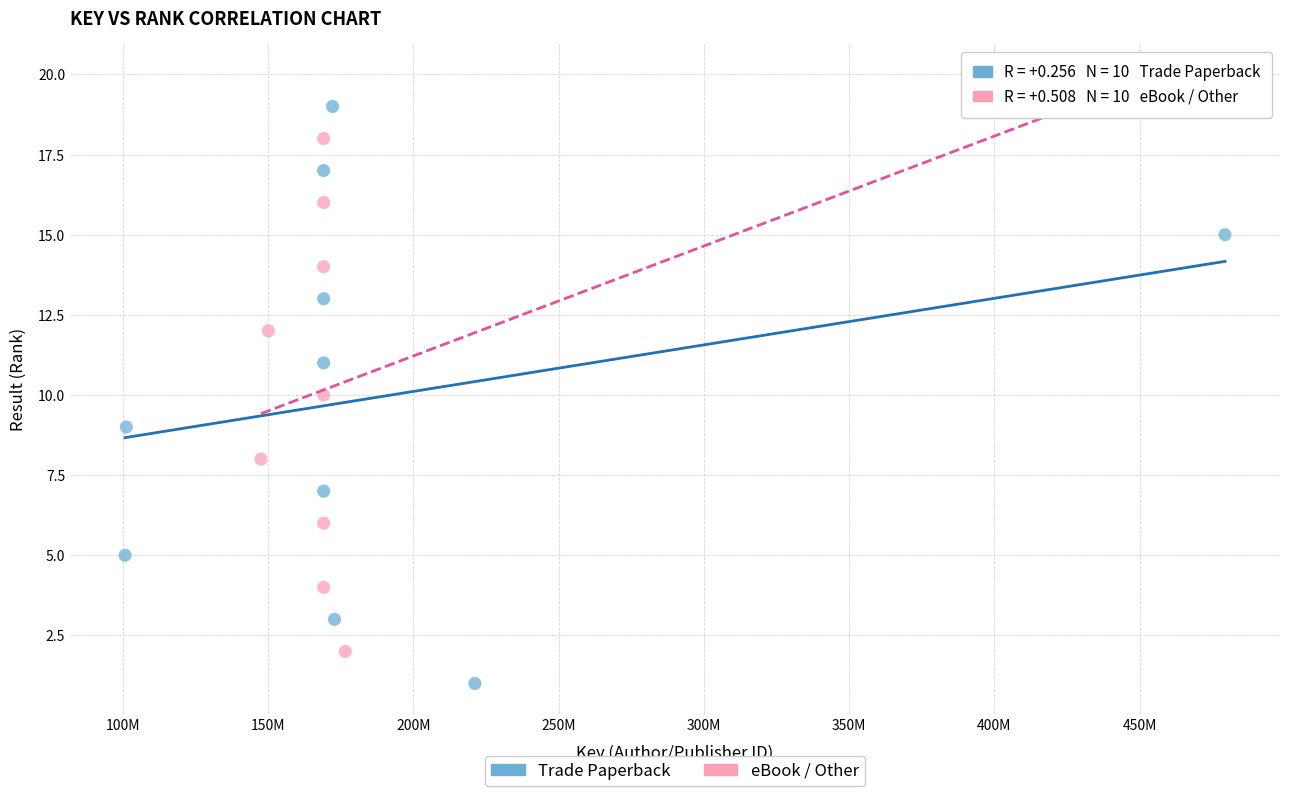

Which series reaches the minimum Y coordinate?

Trade Paperback